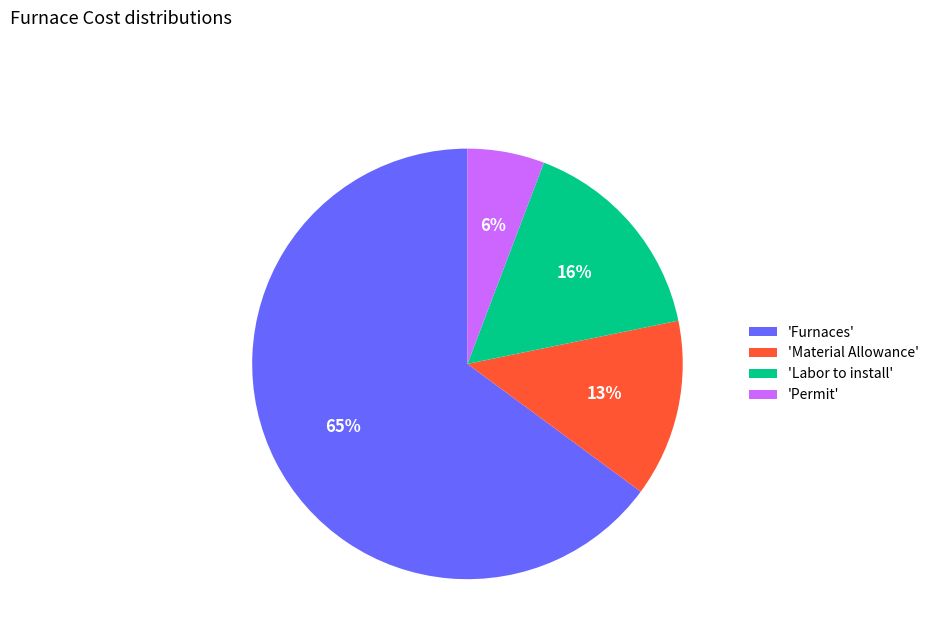

Which category has the smallest portion of the pie?

'Permit'